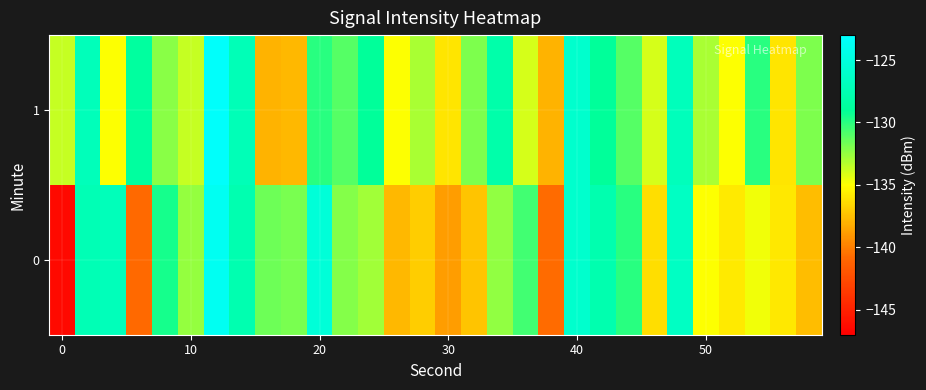

Rank the series by their maximum value, from lowest to highest.

0, 1